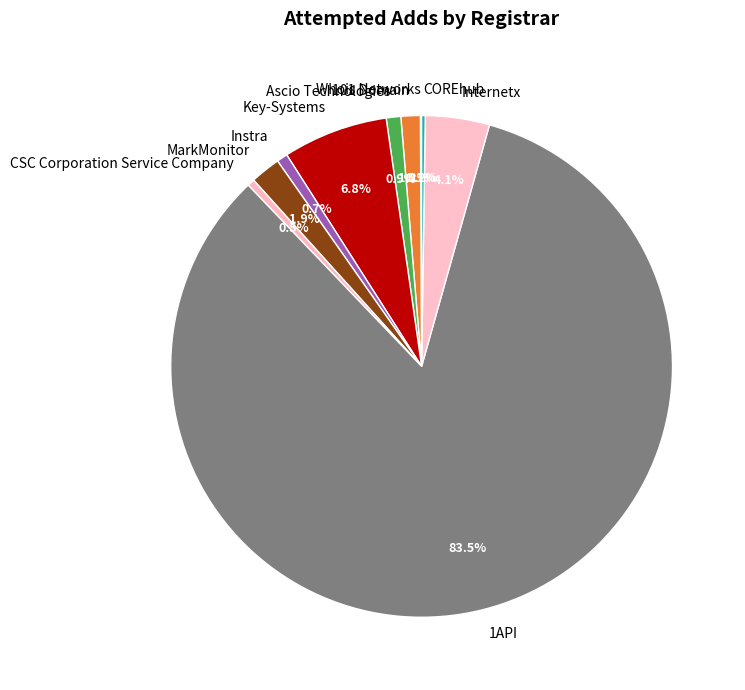

What portion of the pie excludes 101 Domain?

98.8%